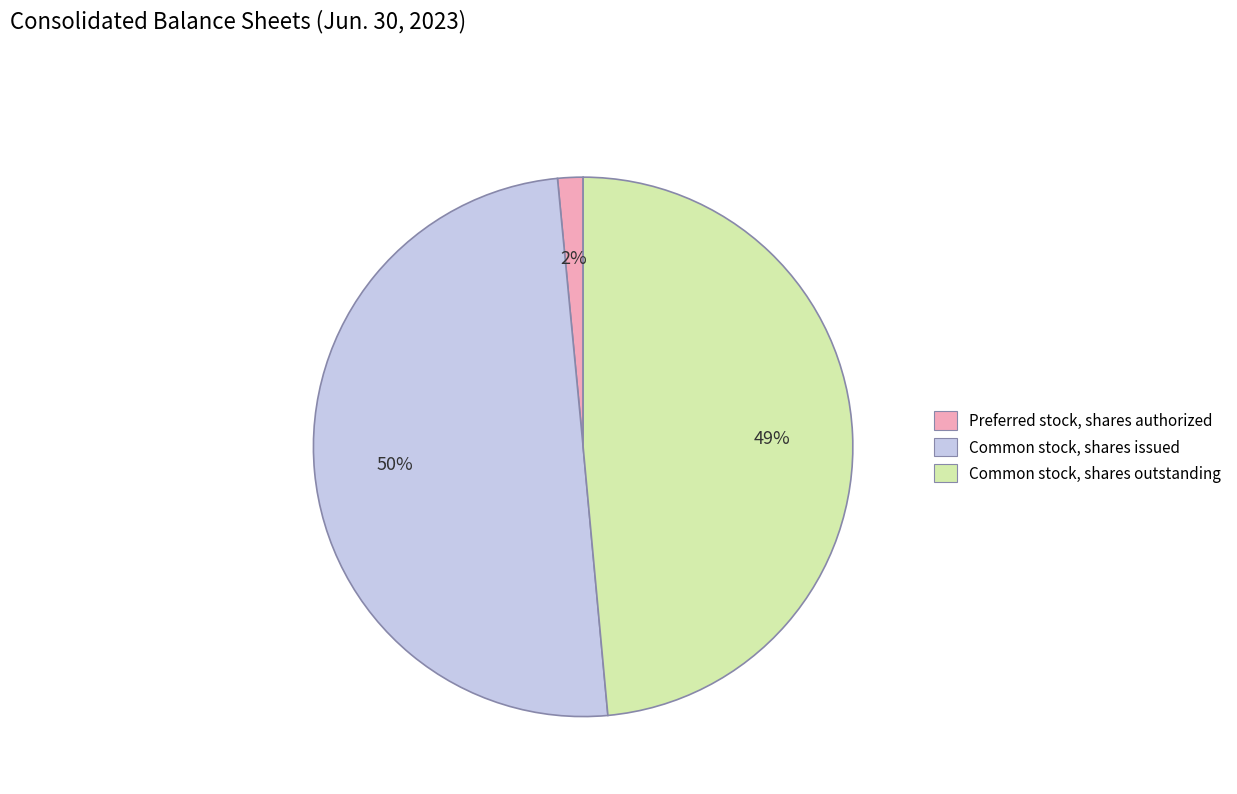

Does Preferred stock, shares authorized represent more than half of the total?

No